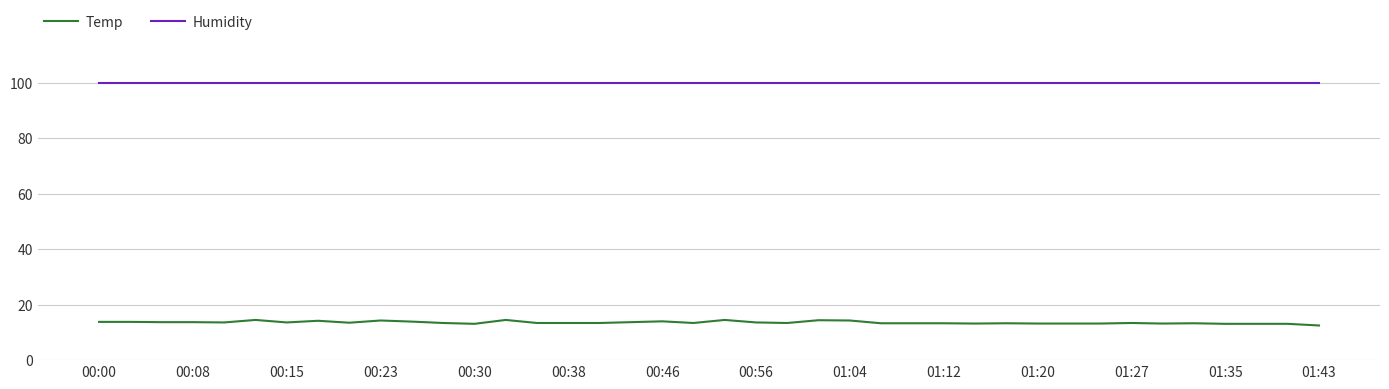

What is the smallest value displayed?

12.5